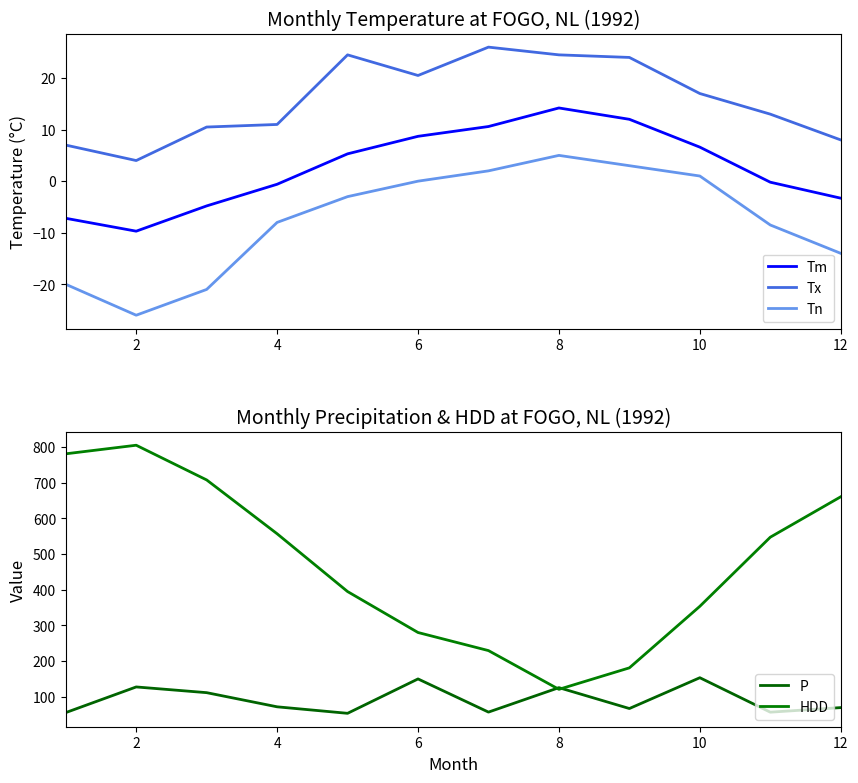

Reading left to right, extract all data points from this chart.

Tm: -7.2	-9.7	-4.8	-0.6	5.3	8.7	10.6	14.2	12.0	6.6	-0.2	-3.3
Tx: 7.0	4.0	10.5	11.0	24.5	20.5	26.0	24.5	24.0	17.0	13.0	8.0
Tn: -20.0	-26.0	-21.0	-8.0	-3.0	0.0	2.0	5.0	3.0	1.0	-8.5	-14.0
P: 56.2	128.0	112.0	72.4	54.2	150.4	57.6	126.0	67.6	153.8	57.4	70.2
HDD: 780.3	804.3	707.2	556.6	394.9	280.3	229.7	121.3	181.4	353.6	547.0	660.1